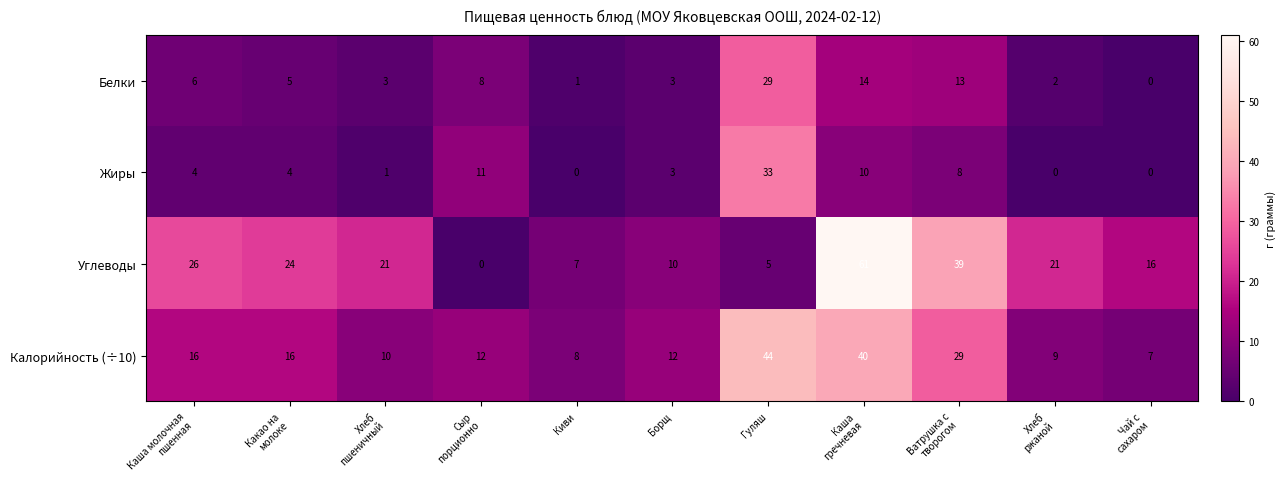

How many positive values does the Углеводы series have?

10